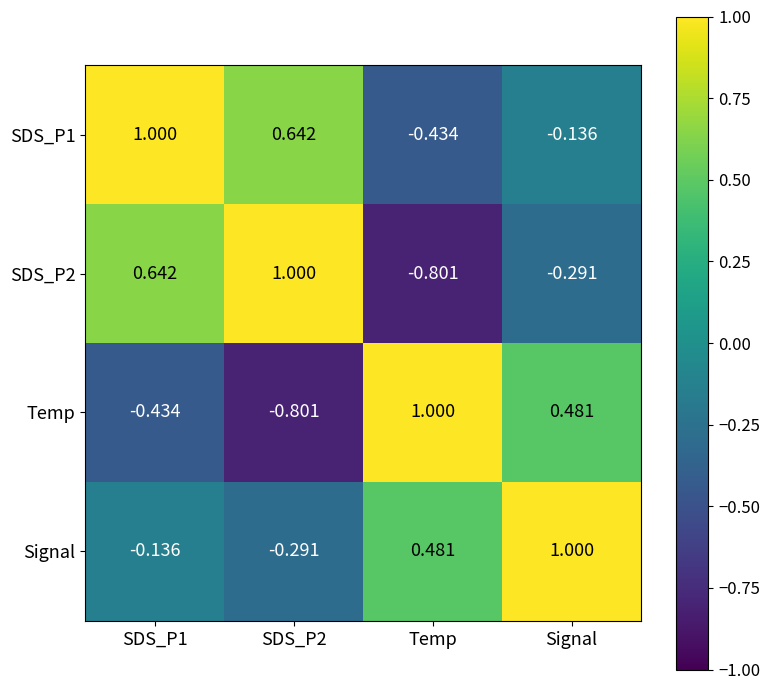

Is the value of SDS_P1 at SDS_P2 greater than the value of Signal at SDS_P2?

Yes